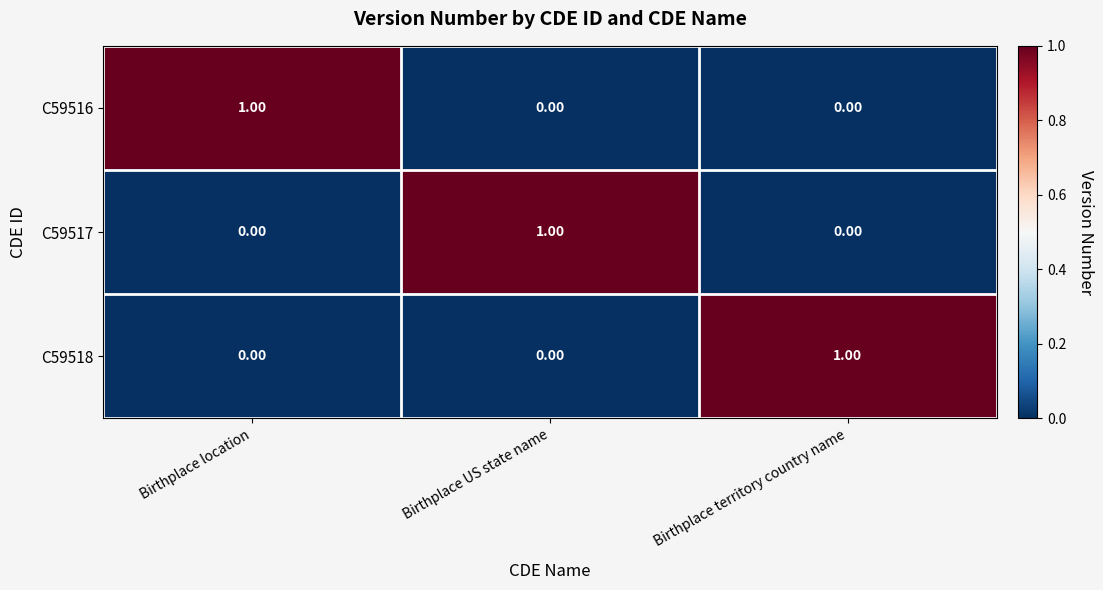

At which label does C59516 reach its peak?

Birthplace location